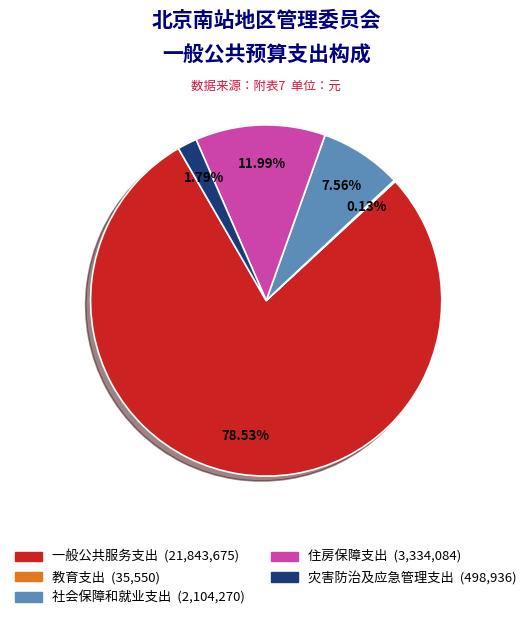

Is there any slice that represents more than half of the pie?

Yes